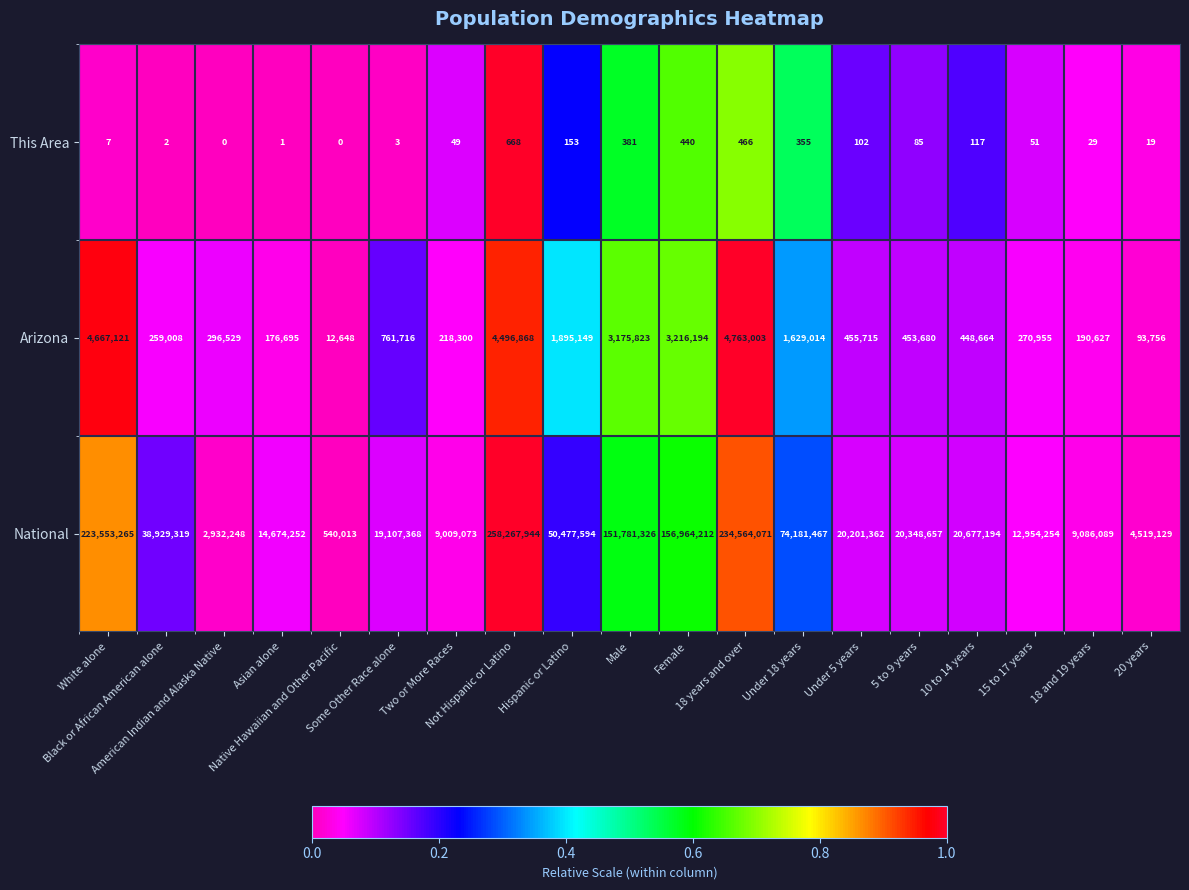

Rank the series by their maximum value, from highest to lowest.

National, Arizona, This Area